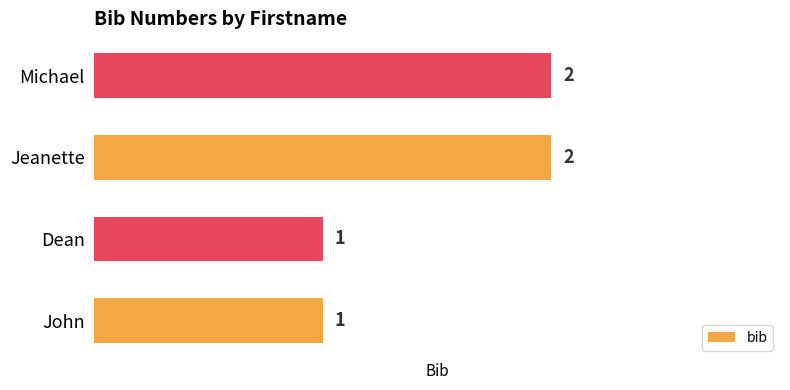

What is the change in value from Dean to Jeanette?

+1